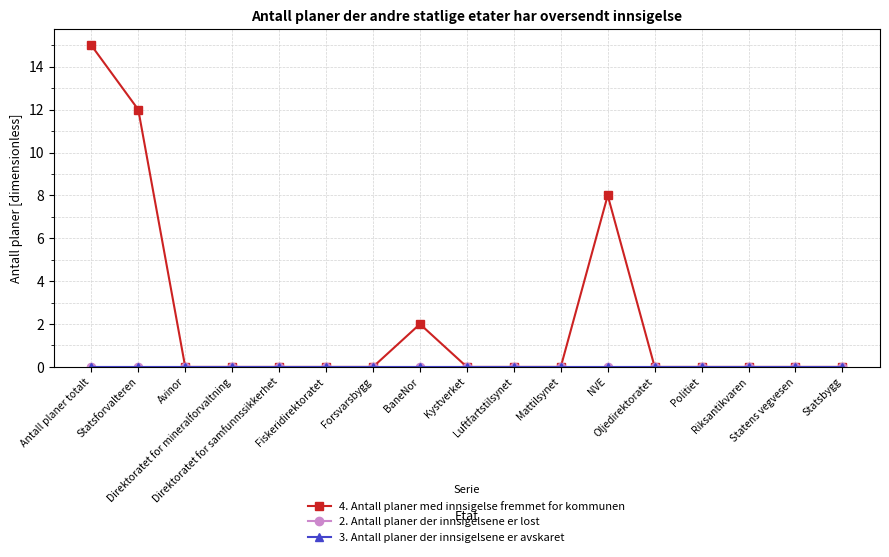

Is this an area chart (filled region under the line)?

No